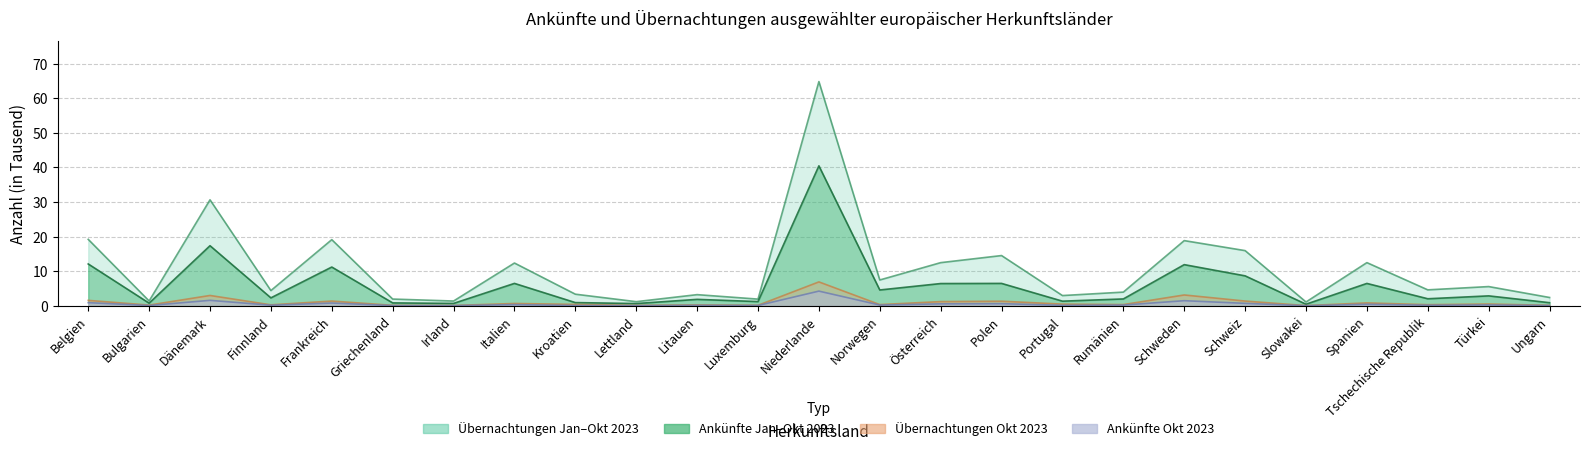

Which series has the largest range (max minus min)?

Übernachtungen Jan-Okt 2023